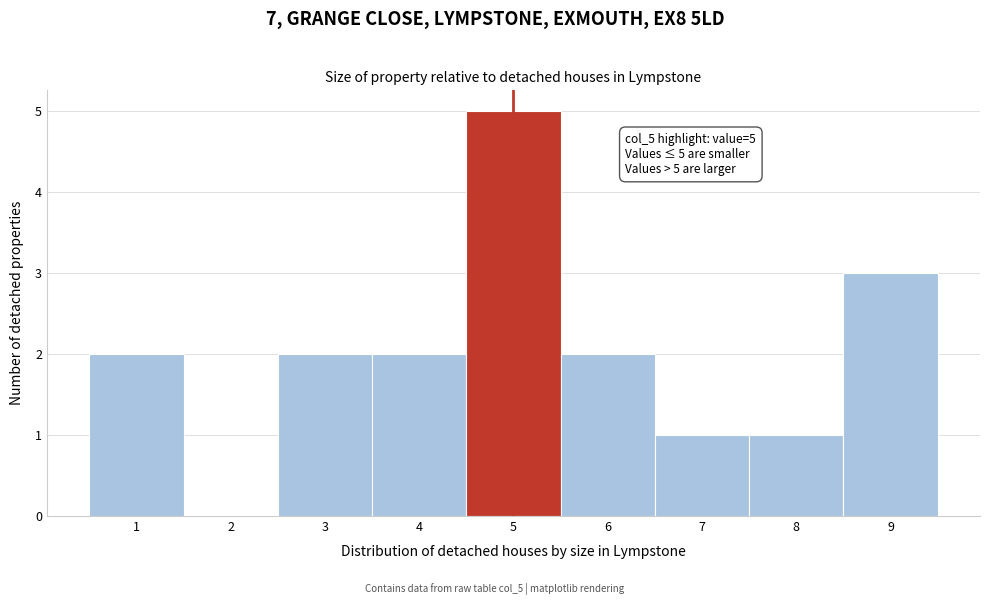

Which range on the x-axis has the tallest bar?

4.5 to 5.5